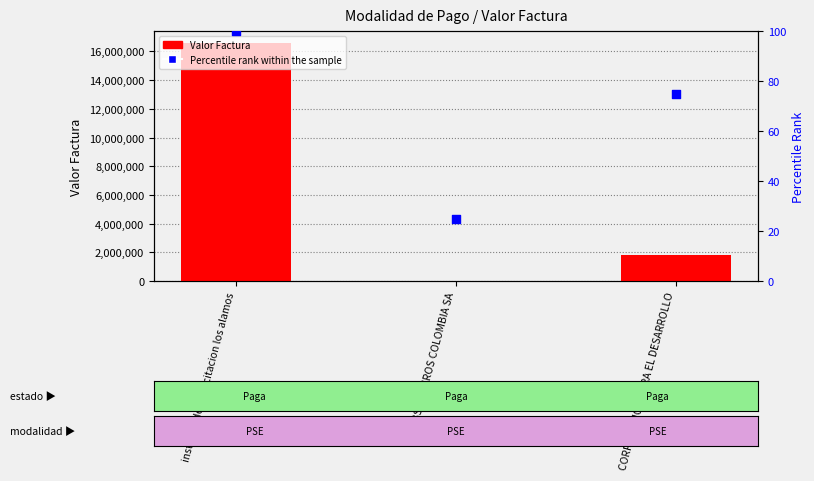

At how many categories does at least one series exceed 16113207?

1